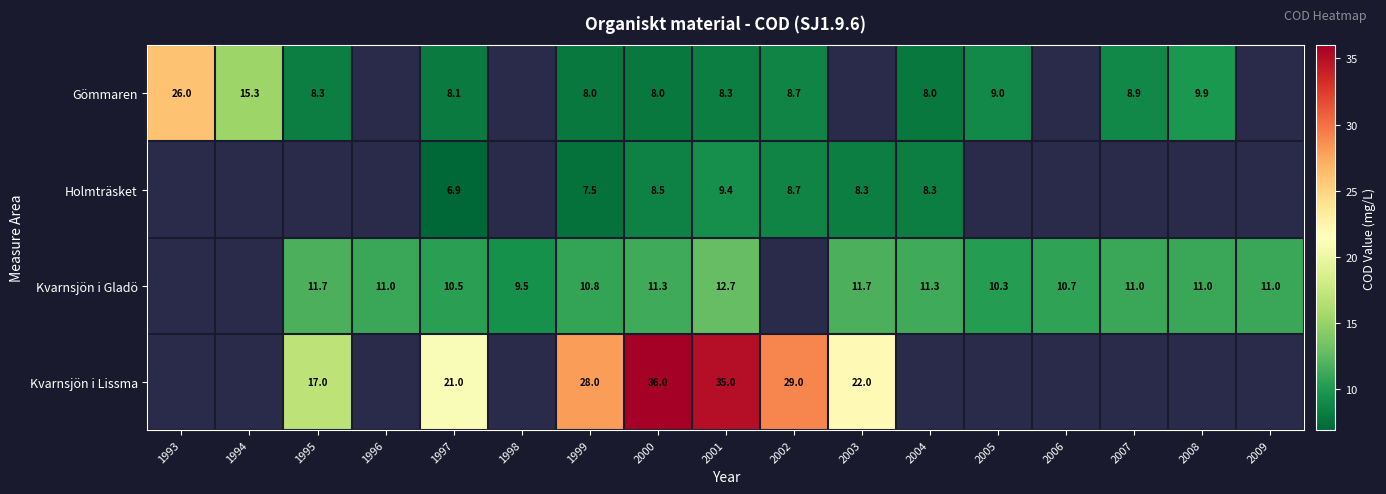

The value of Holmträsket at 2003 is 13.5. True or false?

False